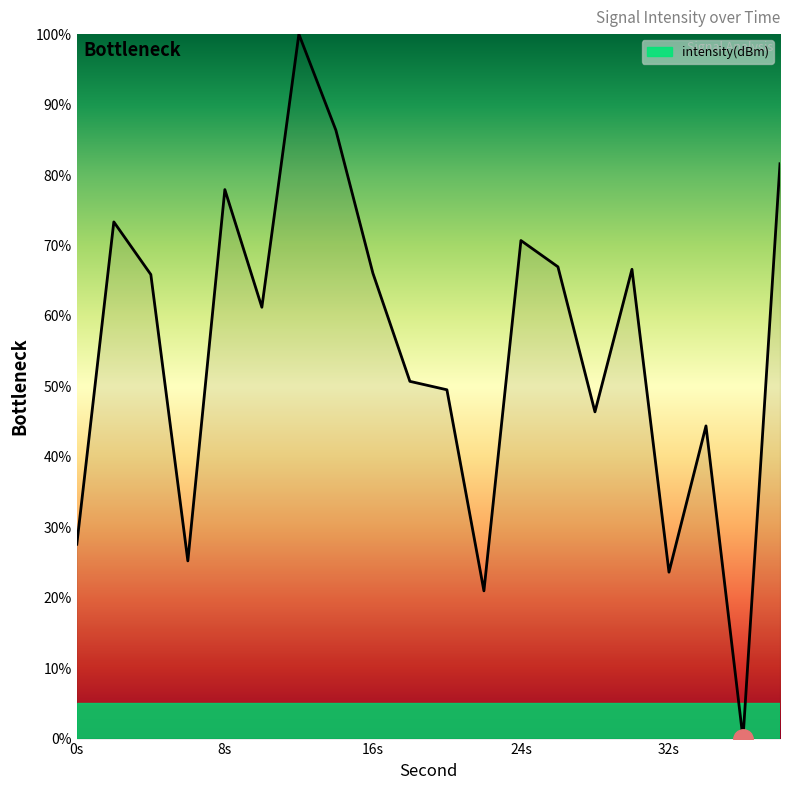

What is the difference between the maximum and minimum values?

100.0